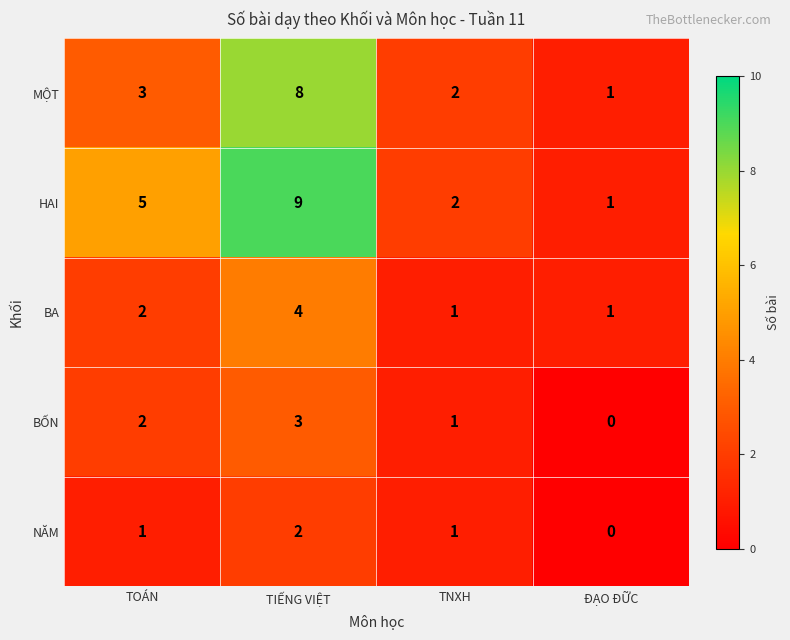

True or false: HAI has a value of 0 at ĐẠO ĐỮC.

False